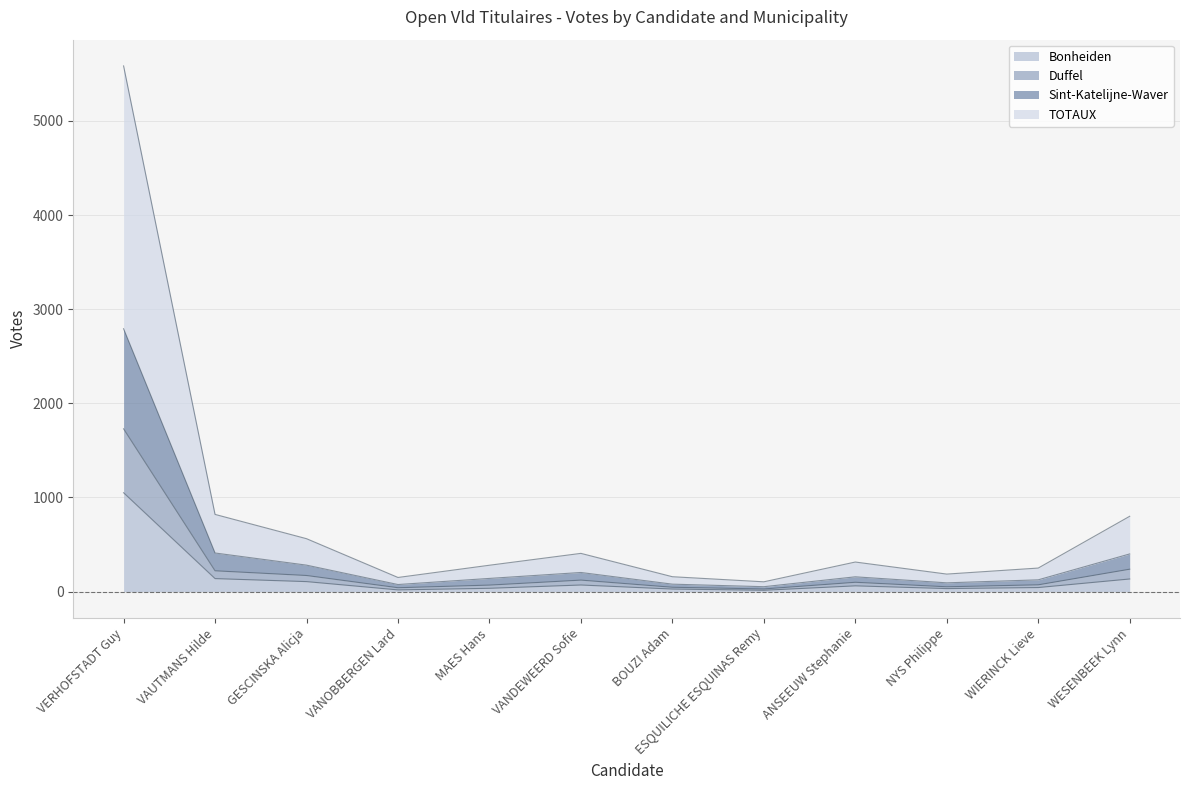

The value of Sint-Katelijne-Waver at ESQUILICHE ESQUINAS Remy is 27. True or false?

False